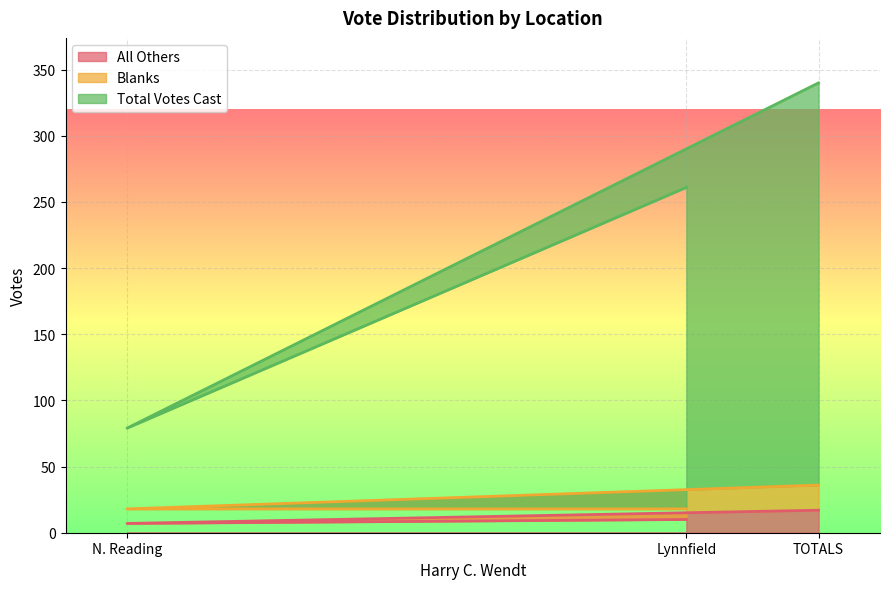

What is the maximum value for All Others?

17